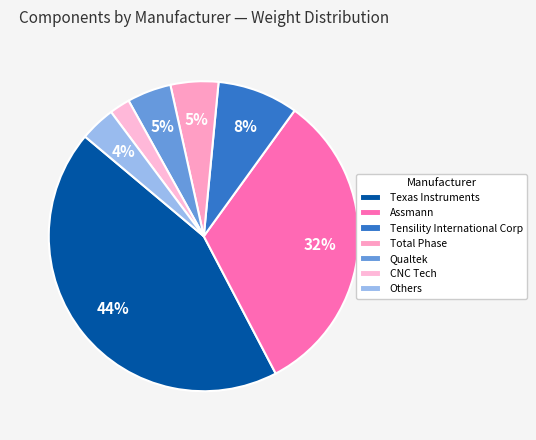

To the nearest percent, what is the average slice percentage?

14%